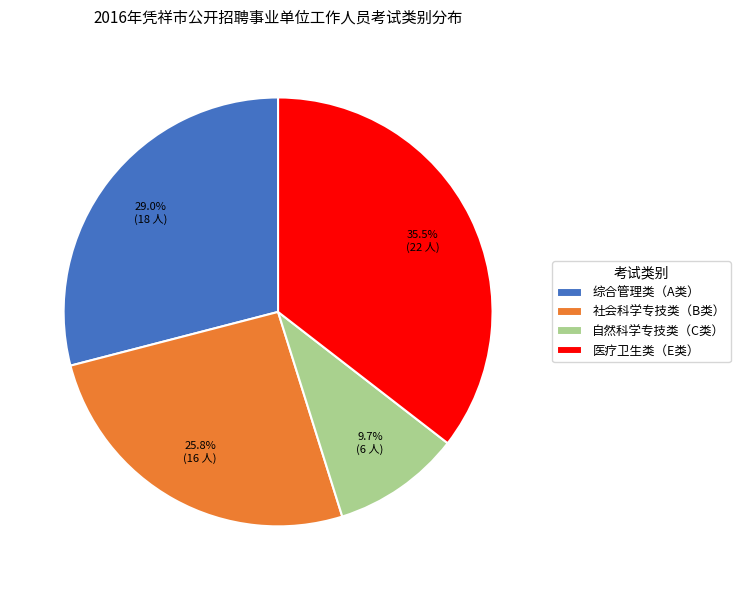

Which has a higher value, 综合管理类（A类） or 社会科学专技类（B类）?

综合管理类（A类）